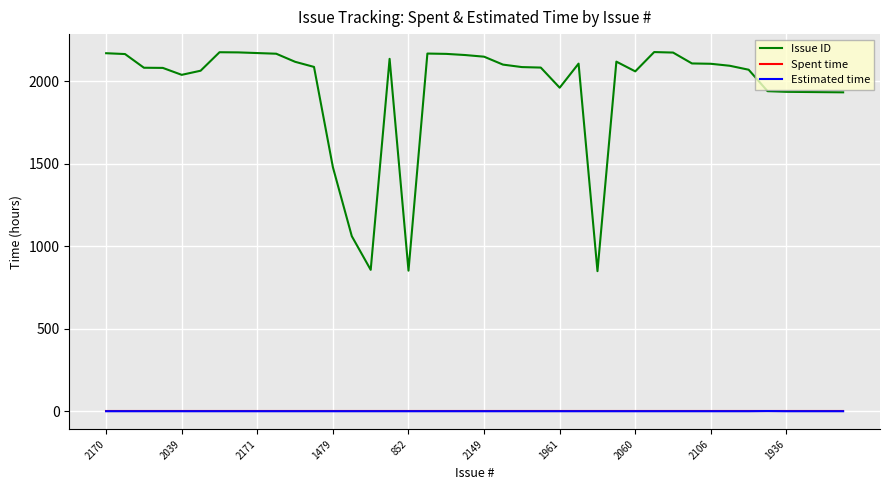

What is the difference between the second highest and second lowest values in the Issue ID series?

1324